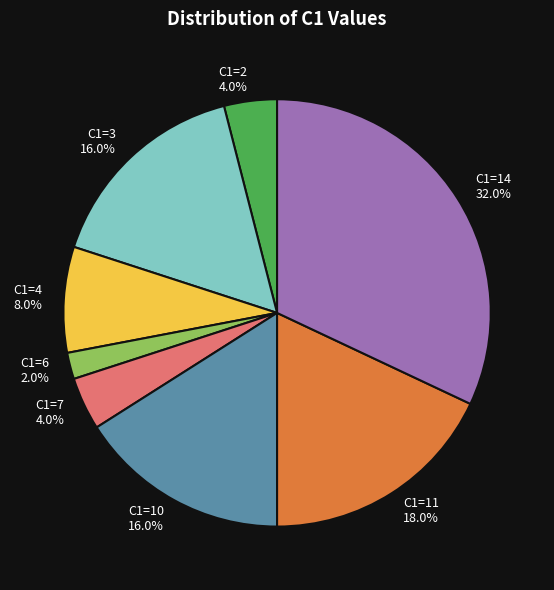

Does any single category account for the majority?

No